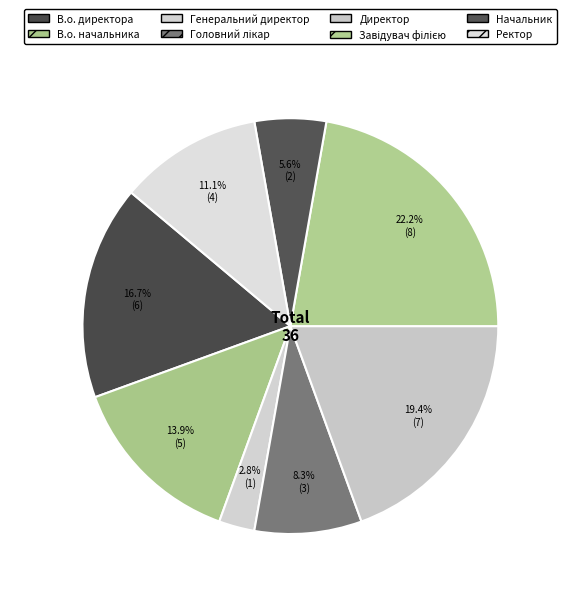

Does В.о. начальника account for over 50% of the chart?

No